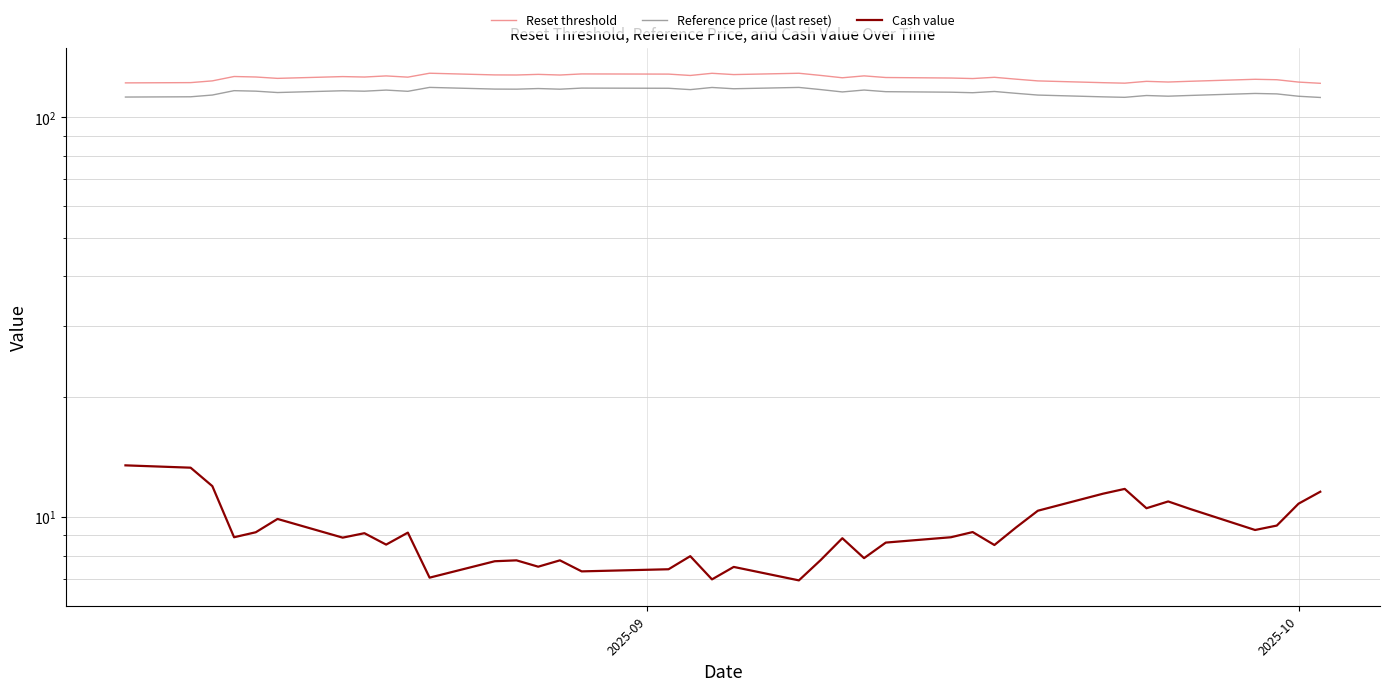

True or false: Cash value and Reference price (last reset) intersect in this chart.

False